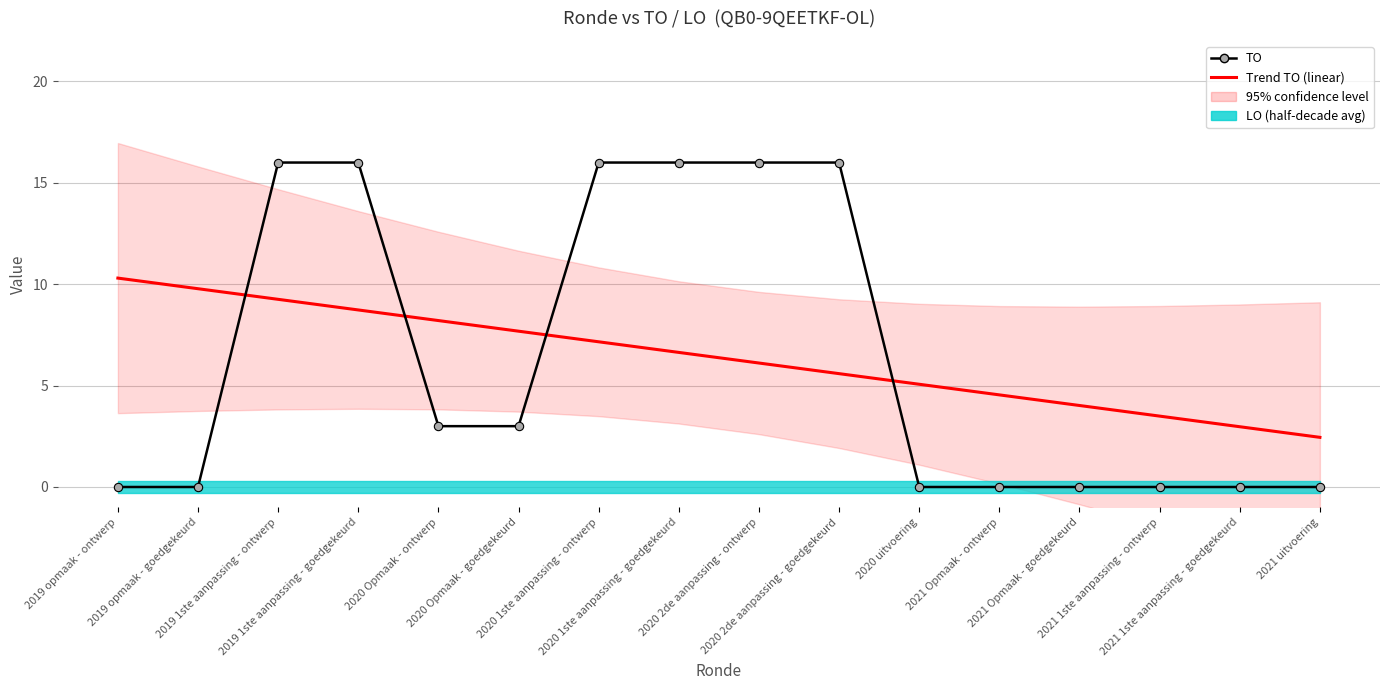

What is the difference between the maximum and minimum values in the Trend TO (linear) series?

7.9